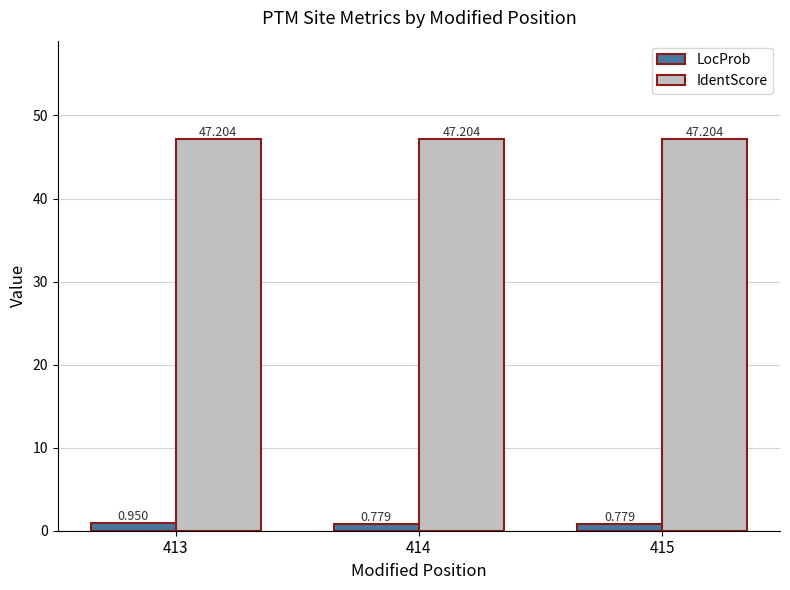

List the series in order of their peak value, lowest first.

LocProb, IdentScore